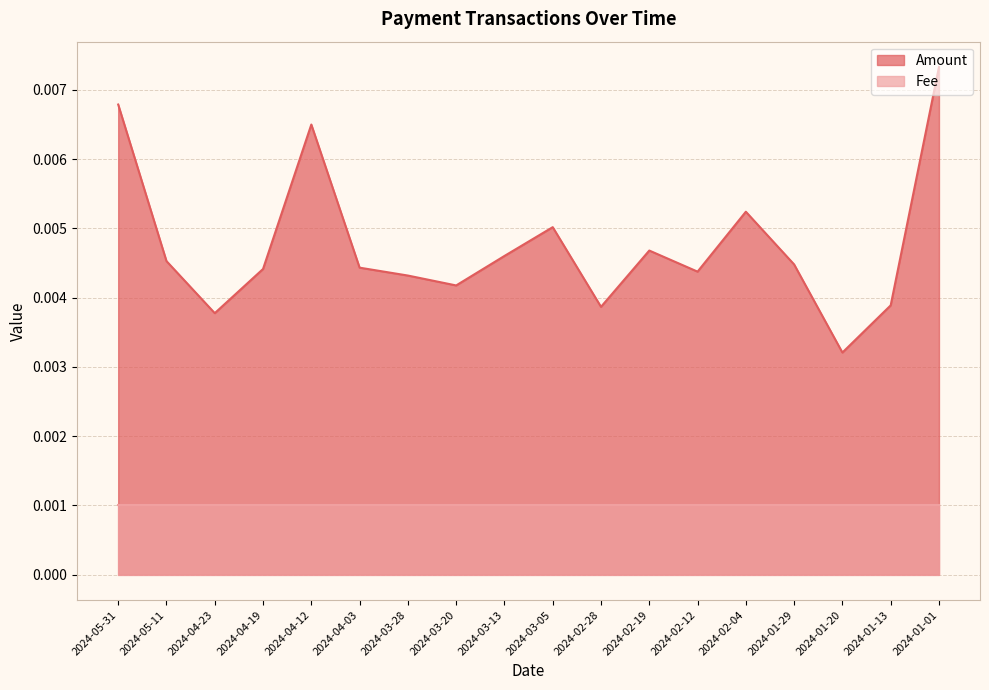

Does the chart display data point markers on the line(s)?

No